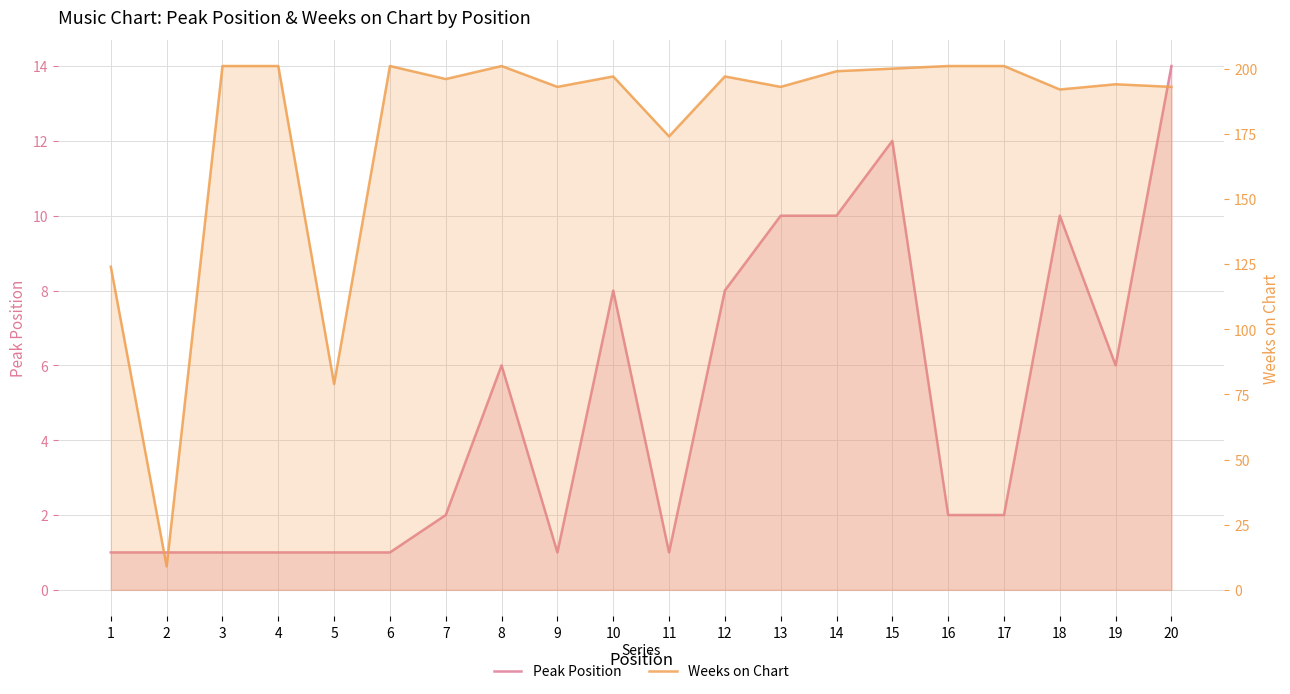

What is the difference between the second highest and minimum values in the Peak Position series?

11